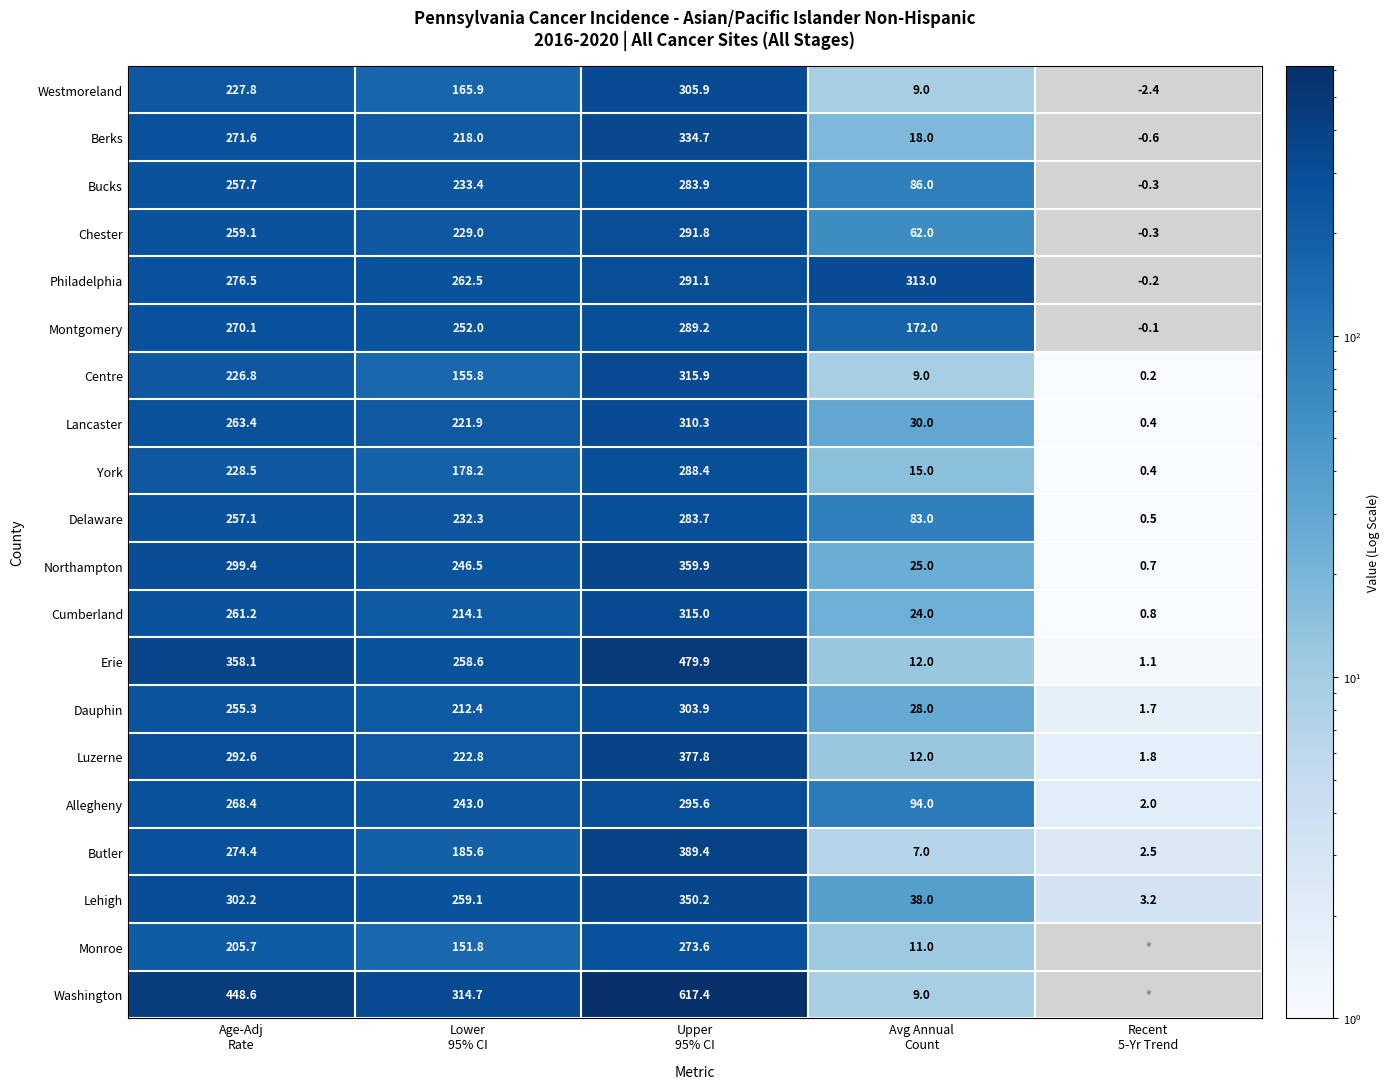

What is the total value across all series at Lower
95% CI?

4457.6